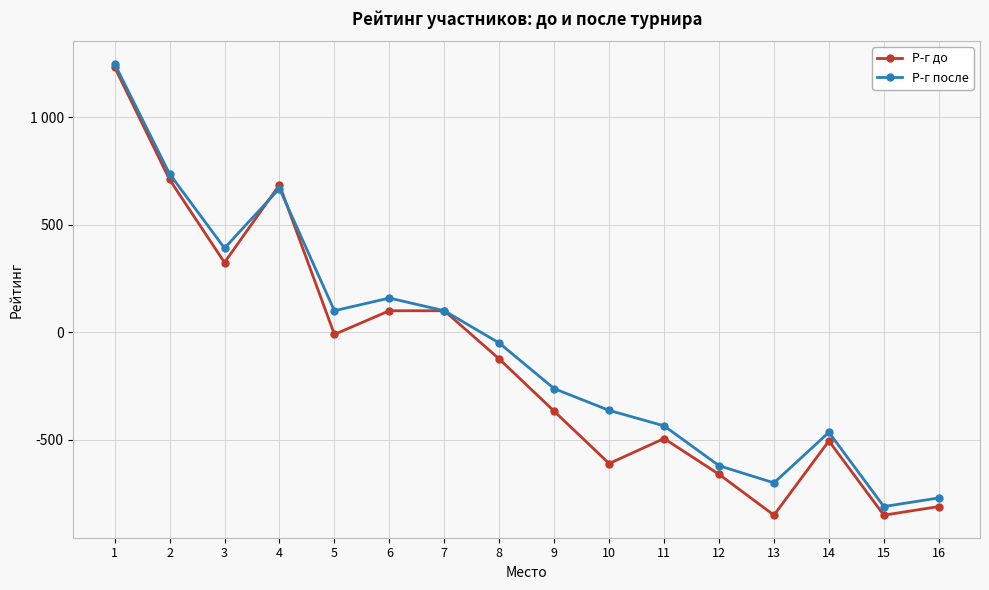

Which series has the largest total across all categories?

Р-г после